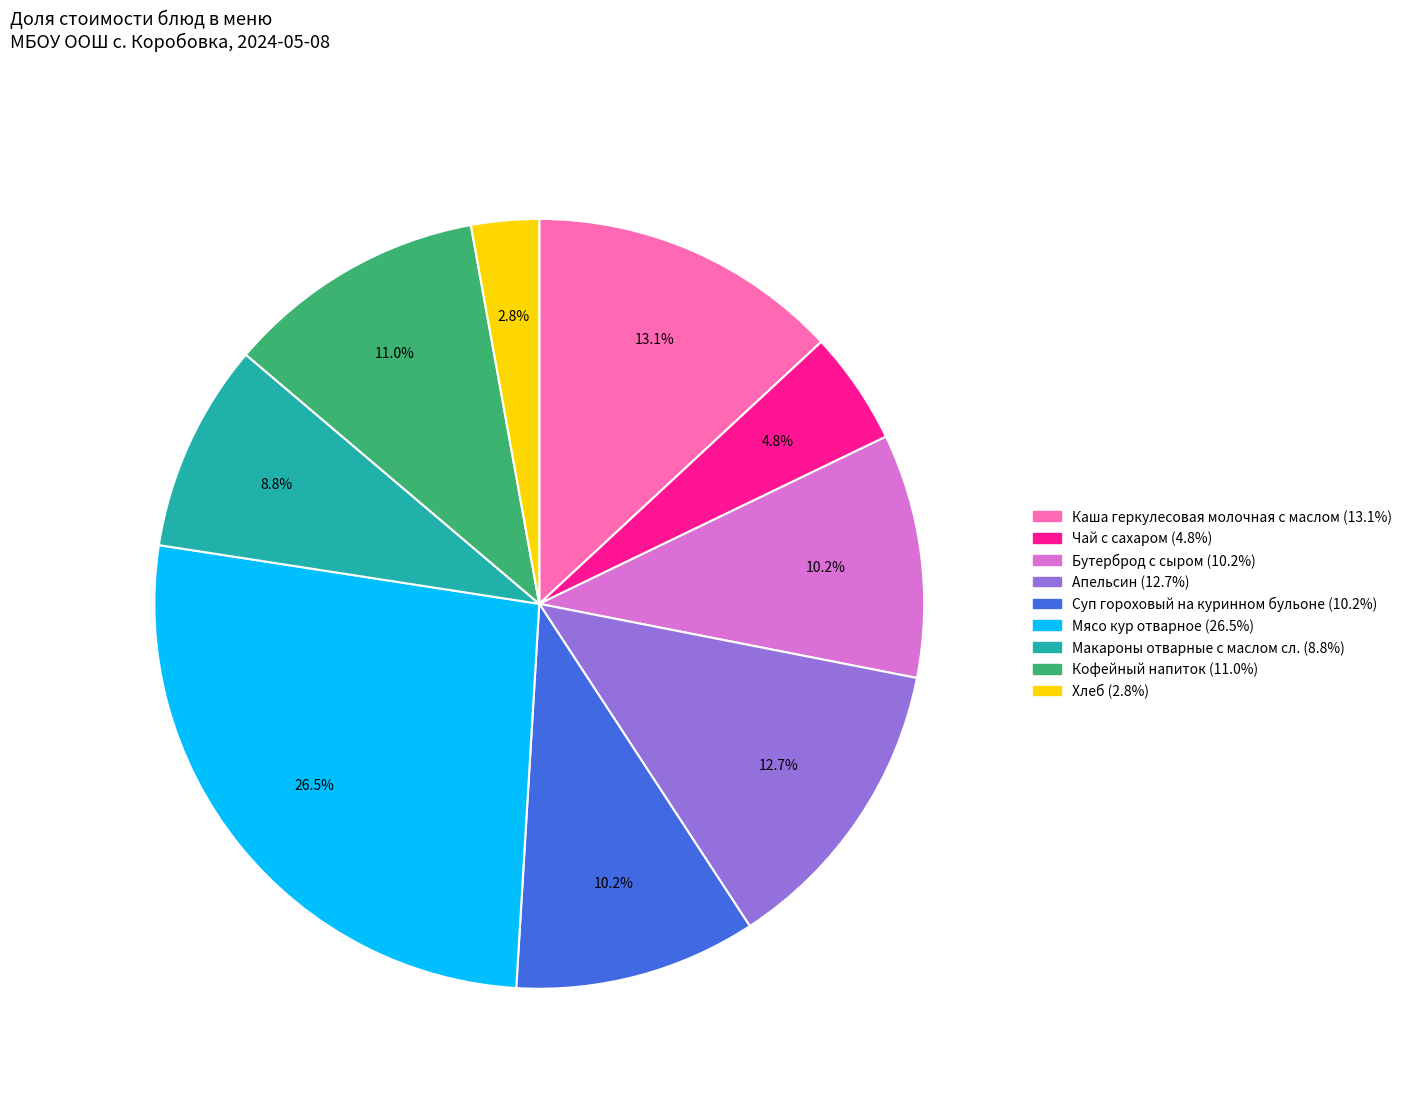

To the nearest percent, what percentage of the pie is Кофейный напиток?

11%